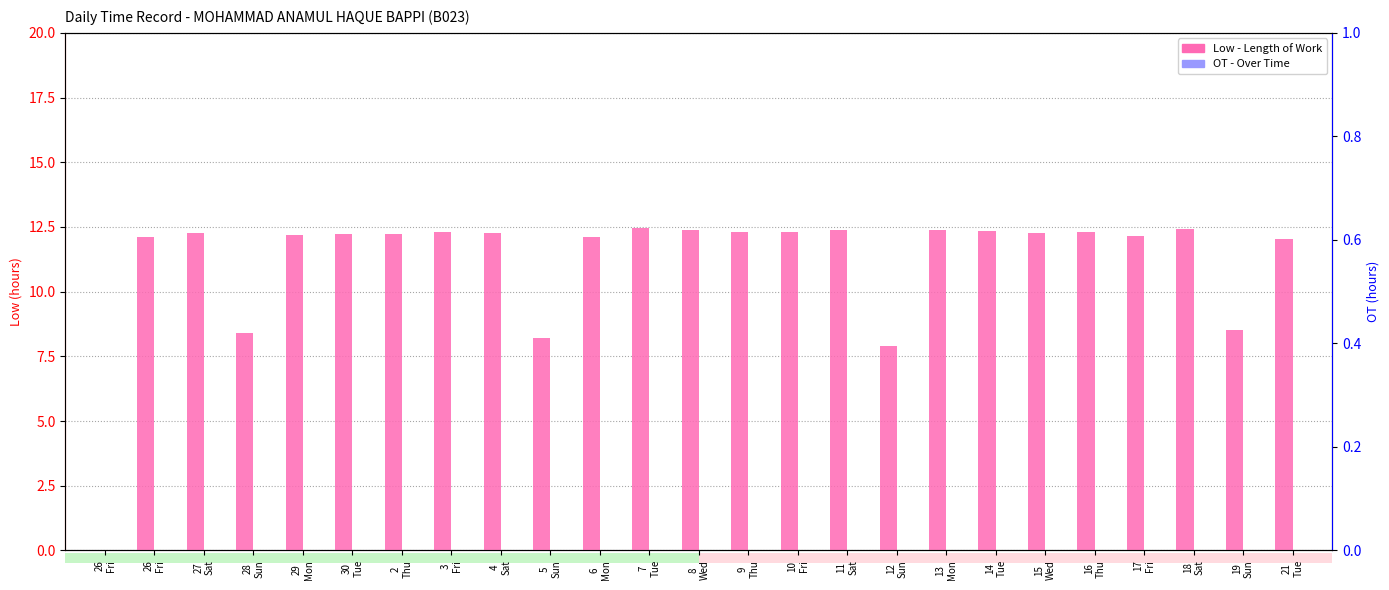

Which series has the largest total across all categories?

Low